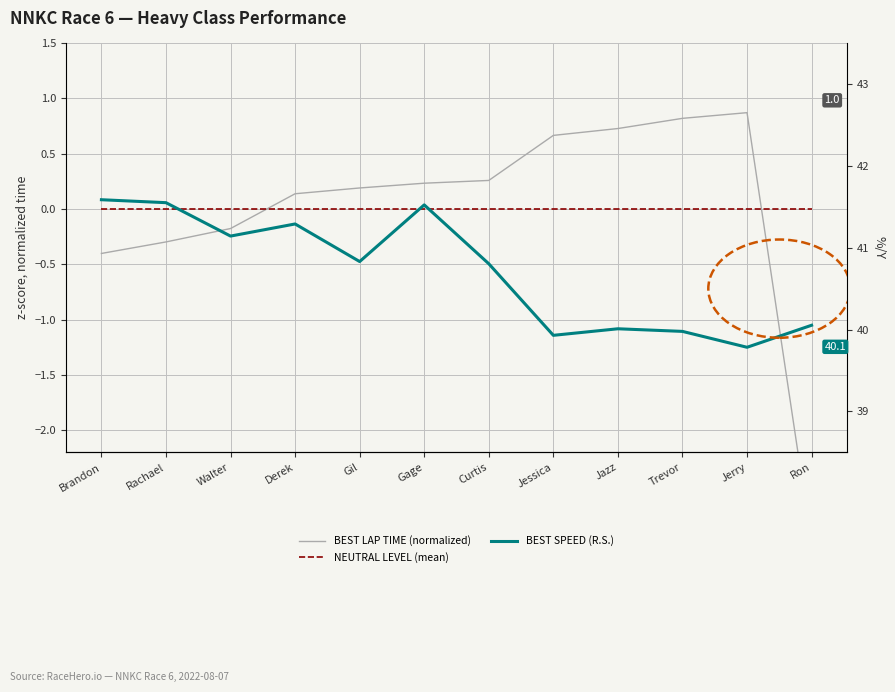

Is it true that BEST LAP TIME (normalized) equals 0.8 at Trevor?

True